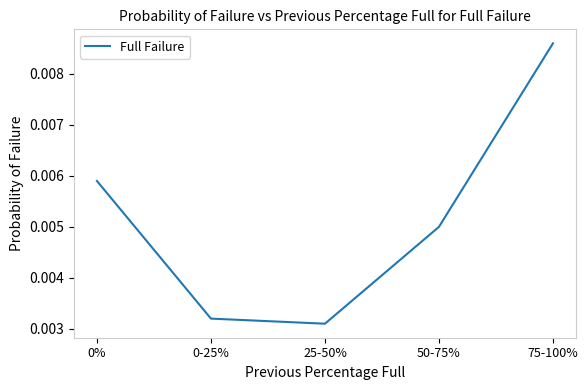

Count the values in the range 0 to 1.

5